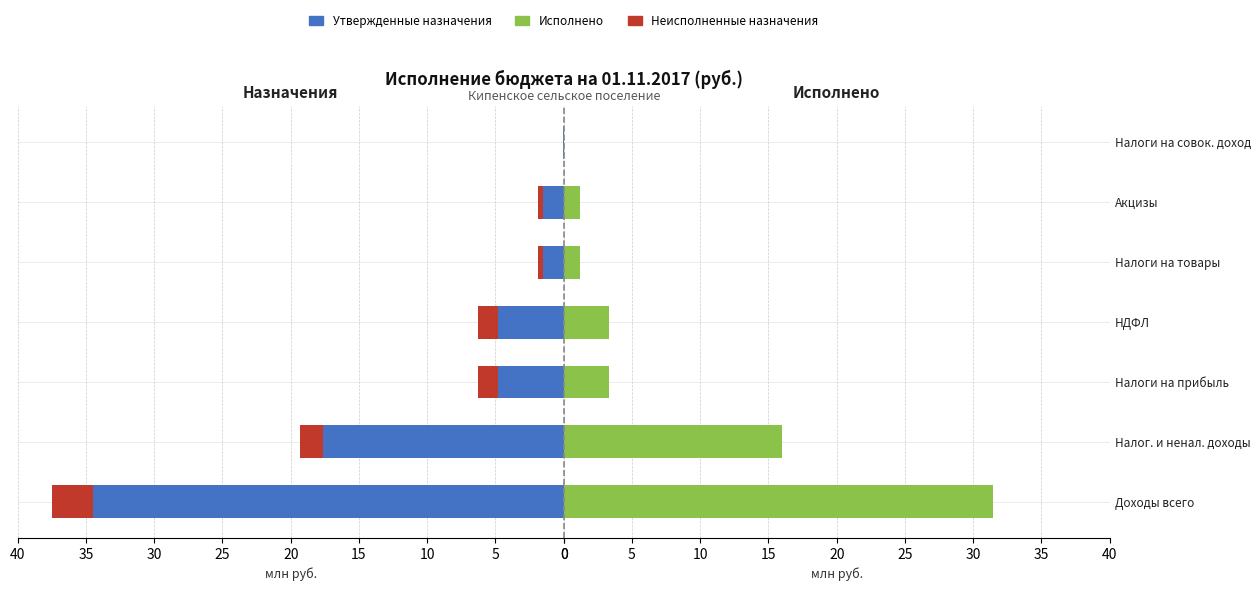

True or false: Исполнено has a value of 0.0 at Налоги на совок. доход.

True